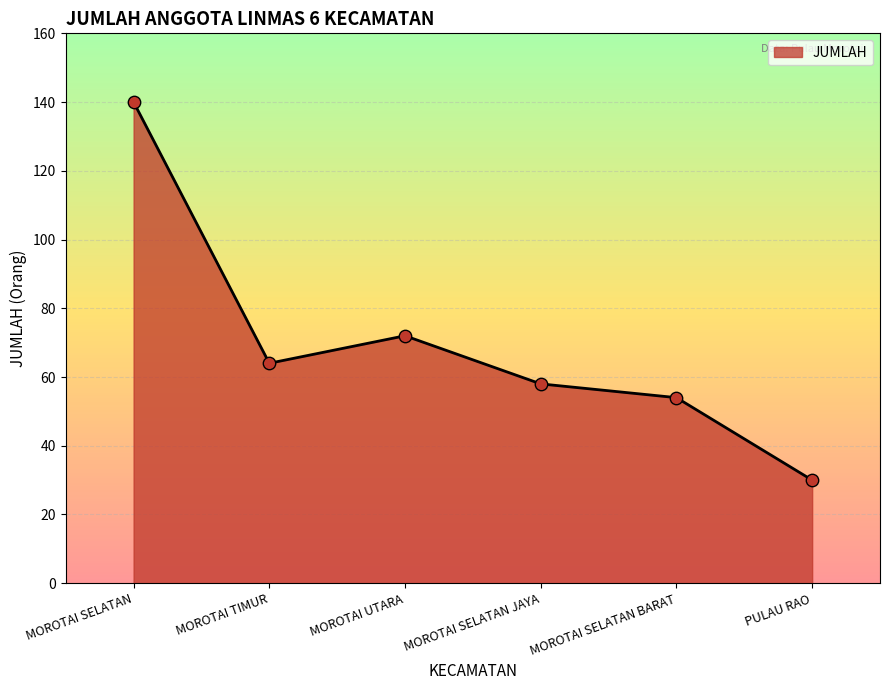

What is the change in value from MOROTAI SELATAN to MOROTAI UTARA?

-68